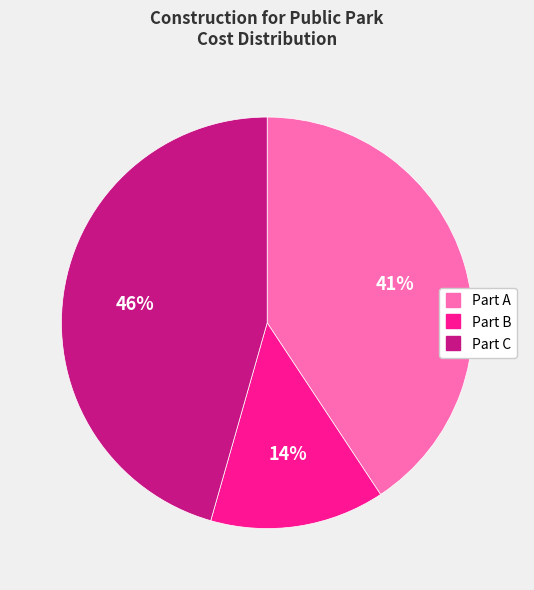

Is Part C the majority of the pie?

No